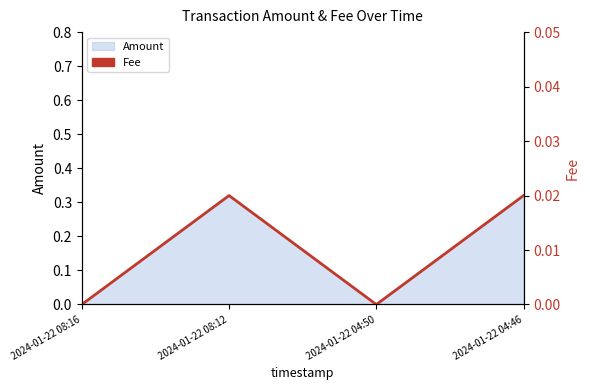

Where is the data nearest to the value 0?

2024-01-22 08:16